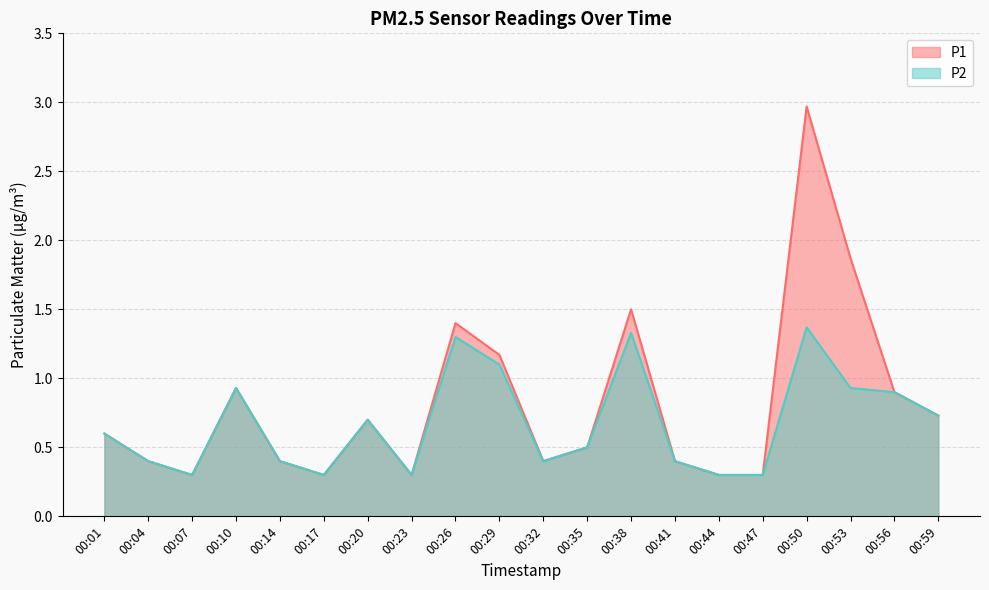

What is the total value across all series at 00:56?

1.8